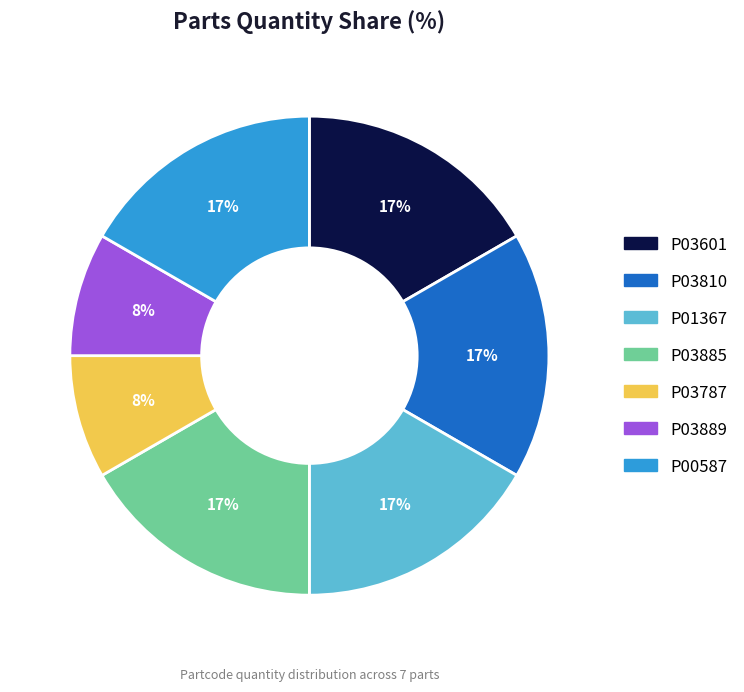

Is the sum of P03885 and P03601 greater than half?

No